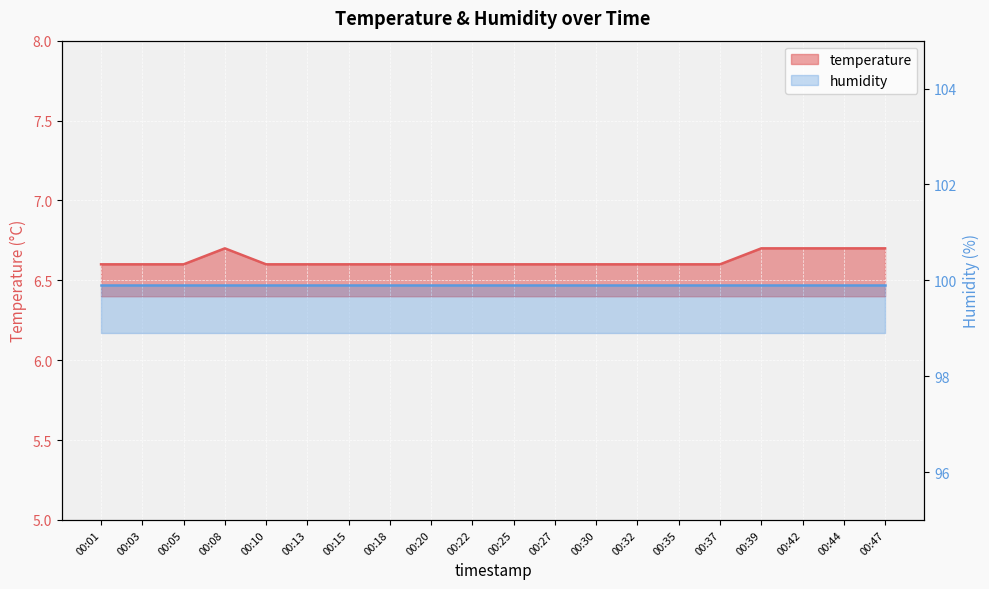

Is it true that the value at 00:37 is 8.9?

False